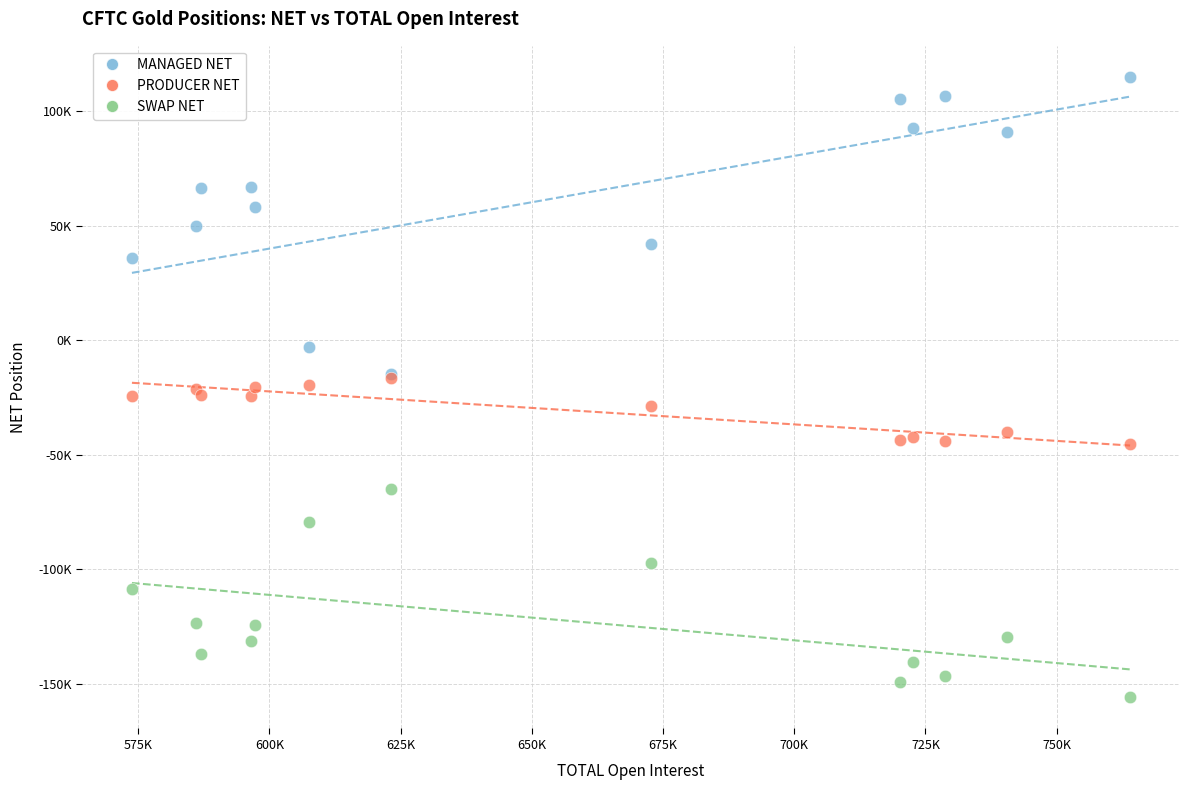

Which series contains the lowest Y value?

SWAP NET